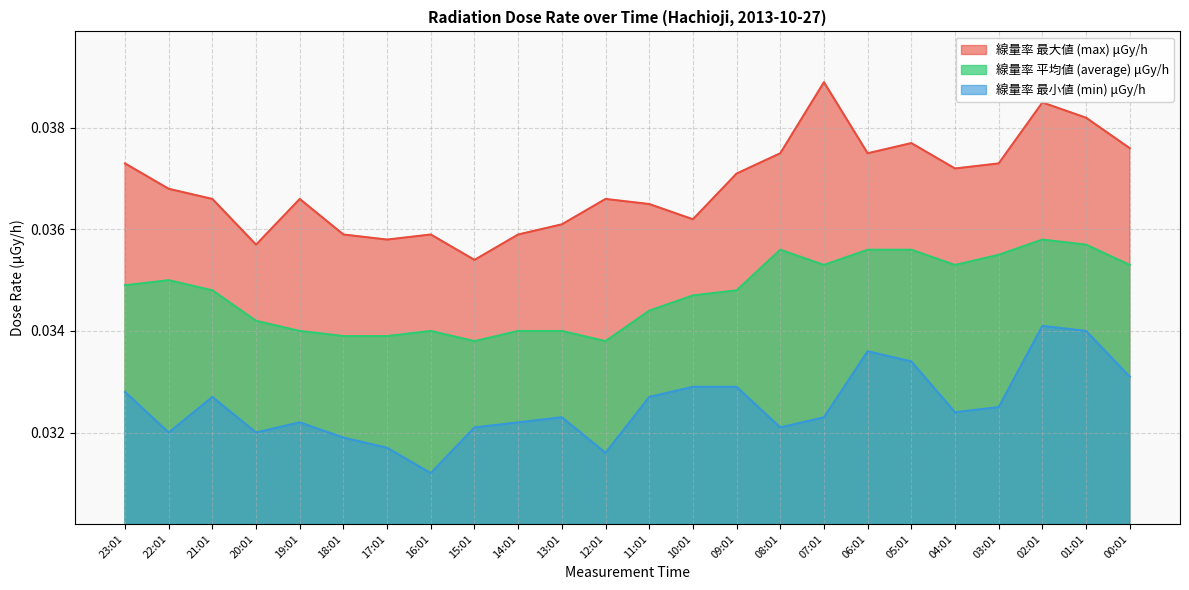

How many lines are shown in the chart?

3